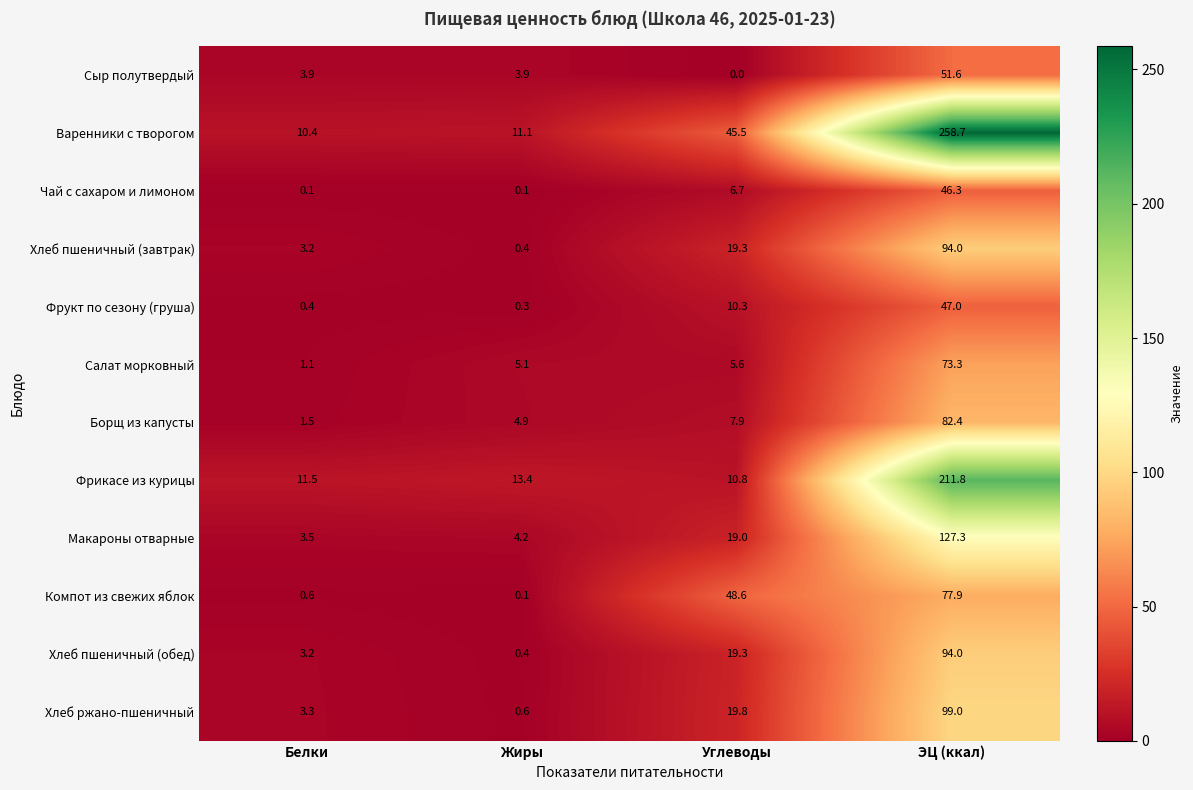

Which series has the largest total across all categories?

Варенники с творогом